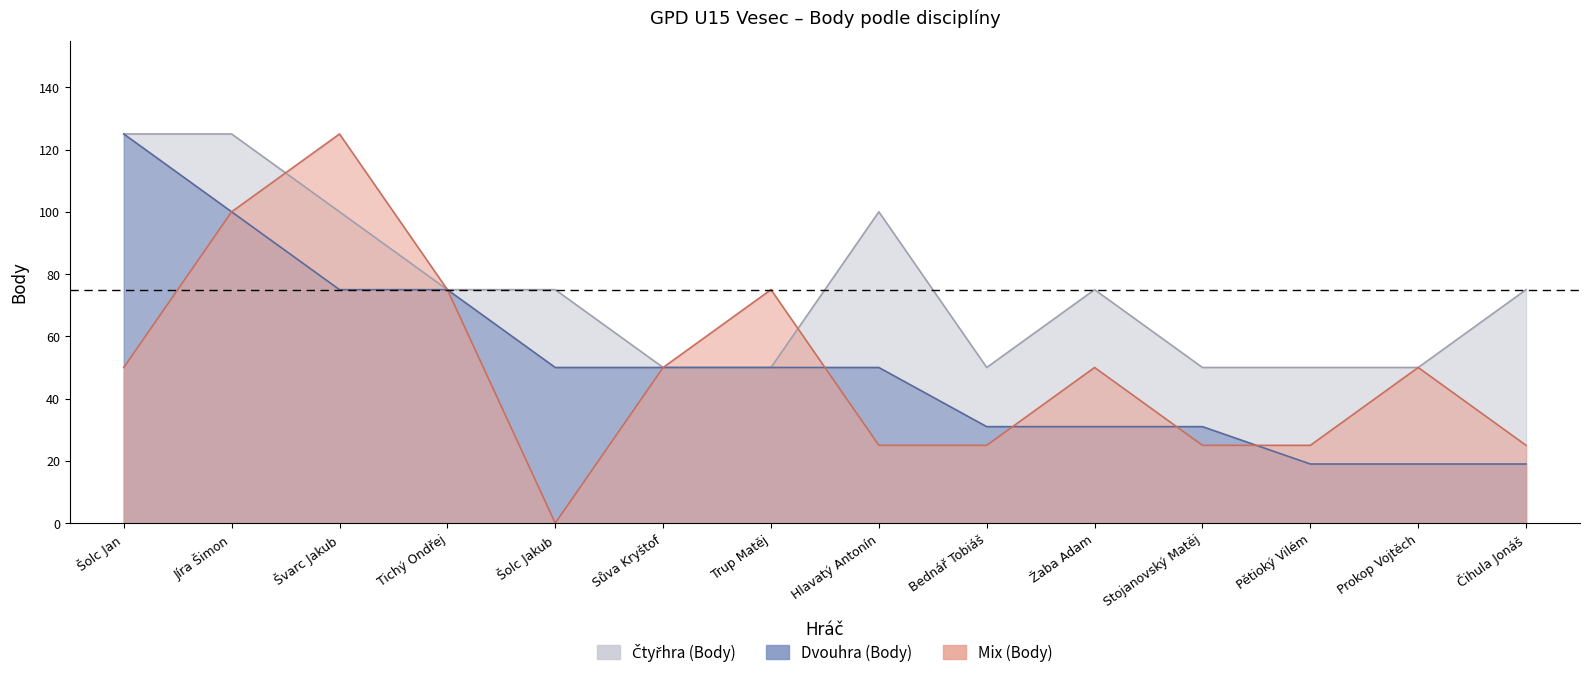

What is the lowest value of the Dvouhra (Body) series?

19